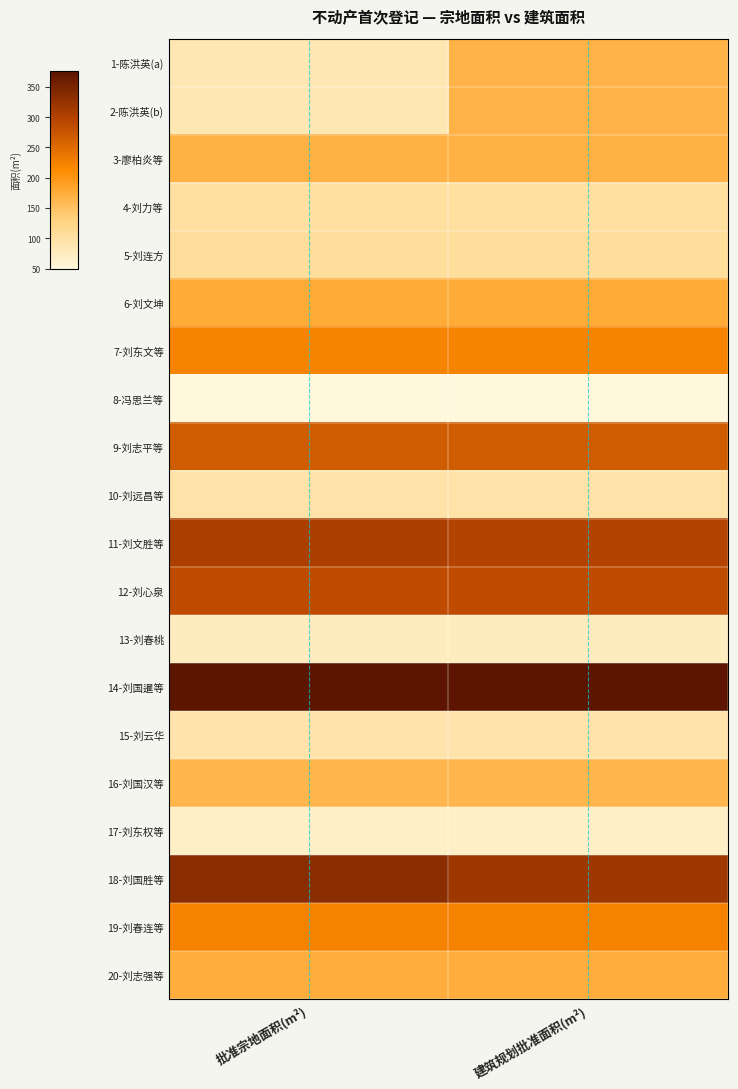

Reading left to right, extract all data points from this chart.

1-陈洪英(a): 批准宗地面积(m²)=83.8	建筑规划批准面积(m²)=167.7
2-陈洪英(b): 批准宗地面积(m²)=83.8	建筑规划批准面积(m²)=167.7
3-廖柏炎等: 批准宗地面积(m²)=168.1	建筑规划批准面积(m²)=168.1
4-刘力等: 批准宗地面积(m²)=101.0	建筑规划批准面积(m²)=101.0
5-刘连方: 批准宗地面积(m²)=105.6	建筑规划批准面积(m²)=105.6
6-刘文坤: 批准宗地面积(m²)=176.8	建筑规划批准面积(m²)=176.8
7-刘东文等: 批准宗地面积(m²)=220.3	建筑规划批准面积(m²)=220.3
8-冯思兰等: 批准宗地面积(m²)=49.2	建筑规划批准面积(m²)=49.2
9-刘志平等: 批准宗地面积(m²)=266.8	建筑规划批准面积(m²)=266.8
10-刘远昌等: 批准宗地面积(m²)=95.4	建筑规划批准面积(m²)=95.4
11-刘文胜等: 批准宗地面积(m²)=304.5	建筑规划批准面积(m²)=296.3
12-刘心泉: 批准宗地面积(m²)=286.1	建筑规划批准面积(m²)=286.1
13-刘春桃: 批准宗地面积(m²)=75.0	建筑规划批准面积(m²)=75.0
14-刘国暹等: 批准宗地面积(m²)=376.0	建筑规划批准面积(m²)=376.0
15-刘云华: 批准宗地面积(m²)=93.0	建筑规划批准面积(m²)=93.0
16-刘国汉等: 批准宗地面积(m²)=163.9	建筑规划批准面积(m²)=163.9
17-刘东权等: 批准宗地面积(m²)=67.5	建筑规划批准面积(m²)=67.5
18-刘国胜等: 批准宗地面积(m²)=334.6	建筑规划批准面积(m²)=315.5
19-刘春连等: 批准宗地面积(m²)=222.5	建筑规划批准面积(m²)=222.5
20-刘志强等: 批准宗地面积(m²)=172.9	建筑规划批准面积(m²)=172.9